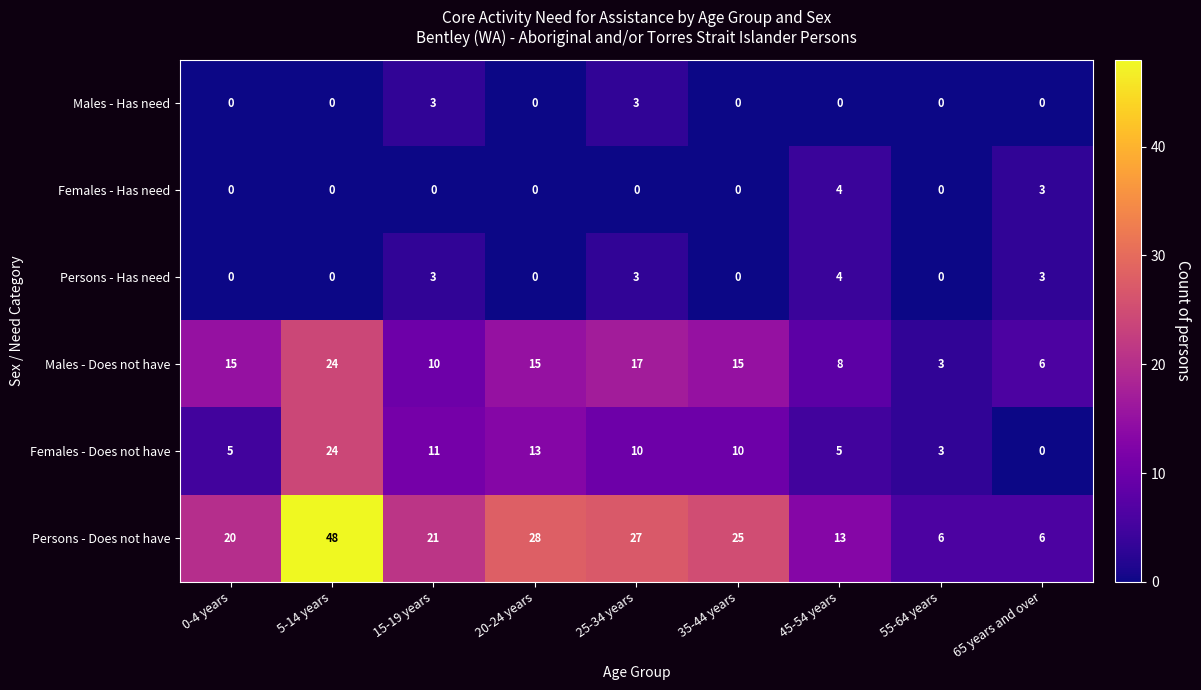

How many values in the Males - Has need series exceed 0?

2